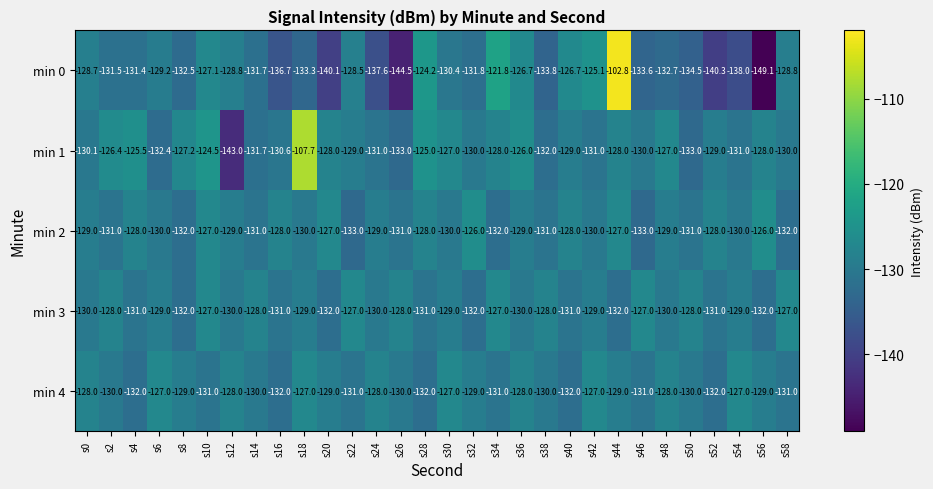

At which label does min 3 first exceed -129?

s2